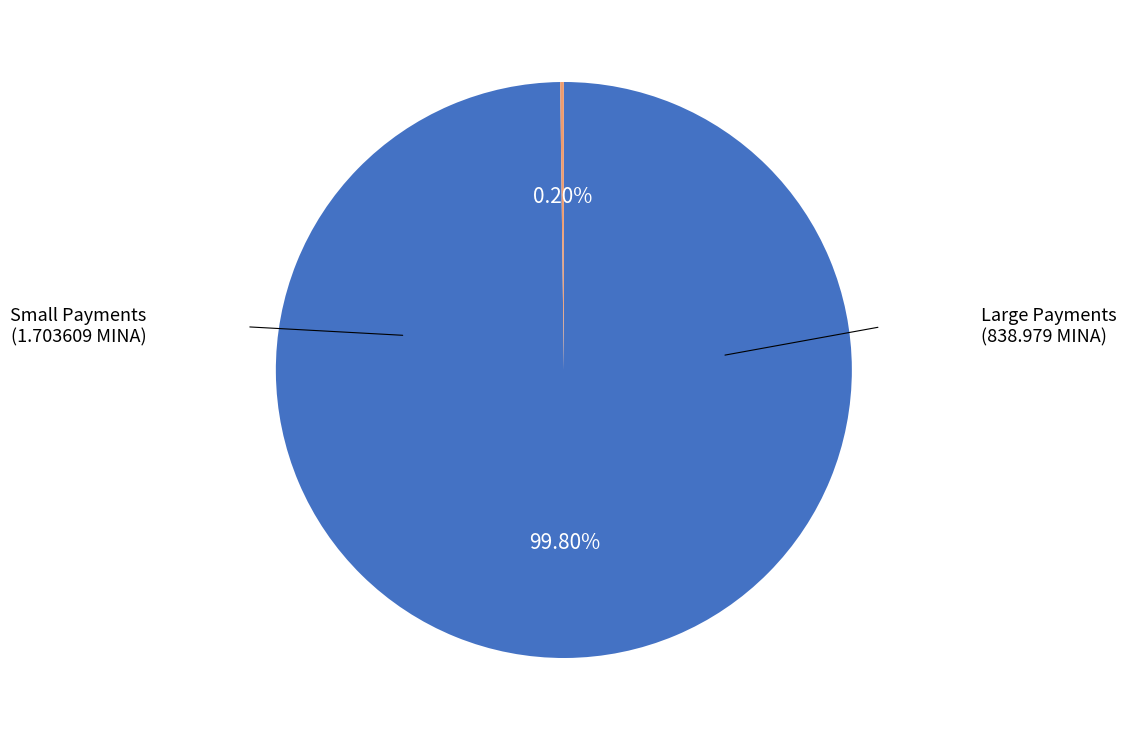

Is there any slice that represents more than half of the pie?

Yes